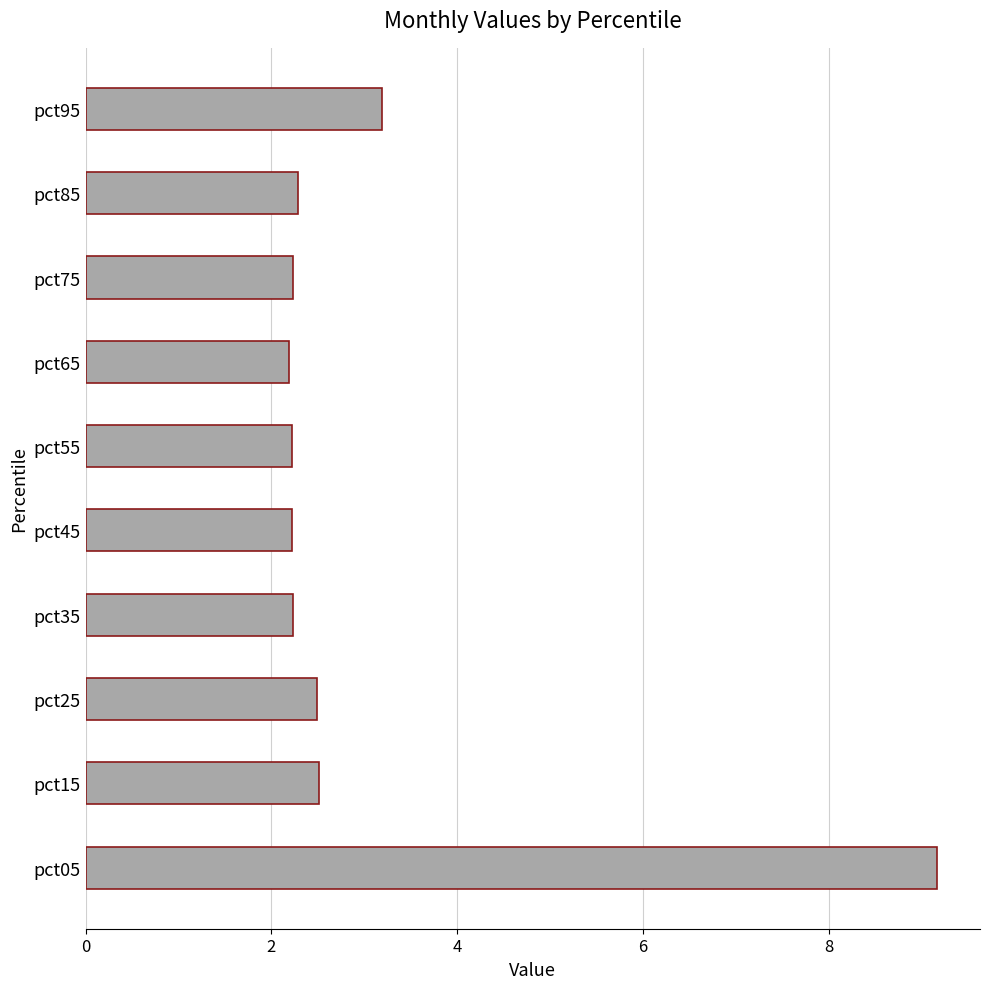

Reading top to bottom, what are all the values shown in this chart?

3.2	2.3	2.2	2.2	2.2	2.2	2.2	2.5	2.5	9.2